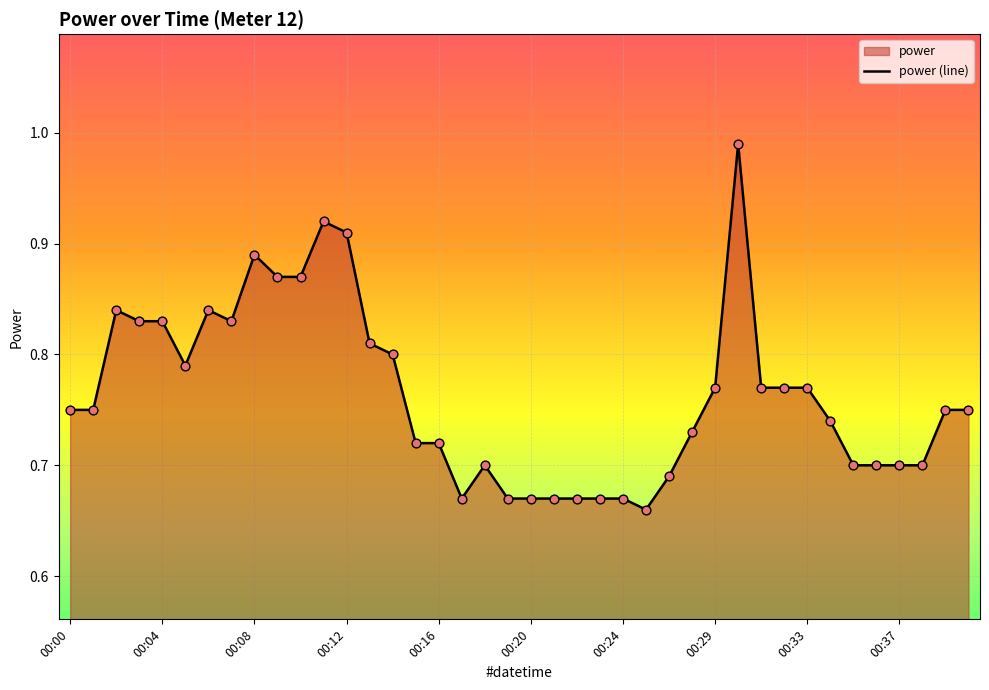

Between 39 and 31, which is larger?

31